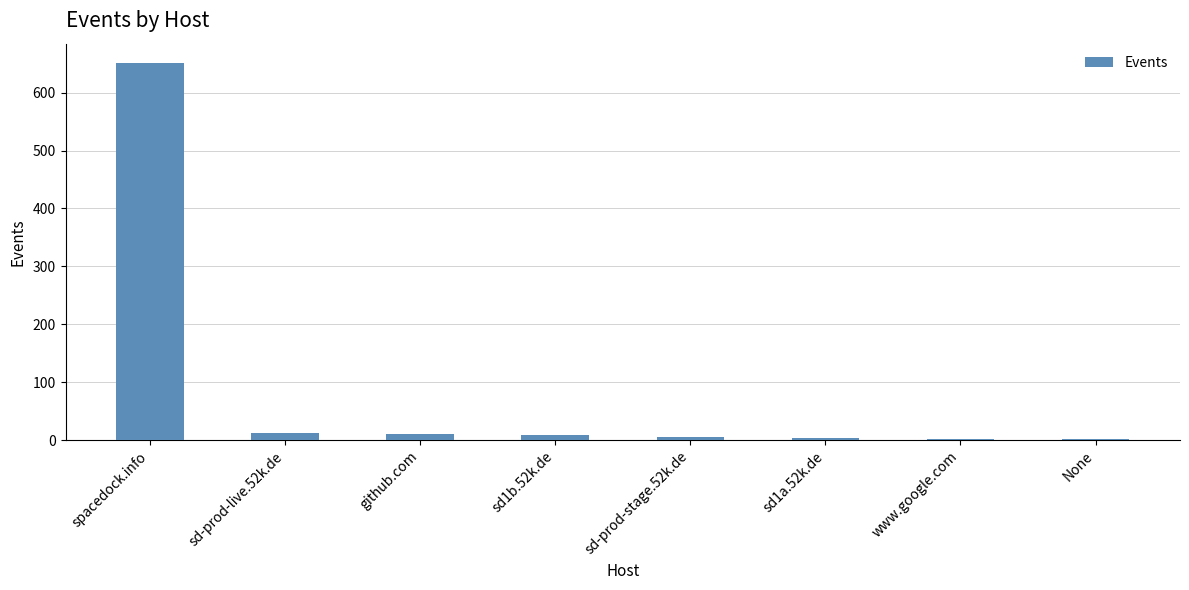

What is the sum of all values?

697